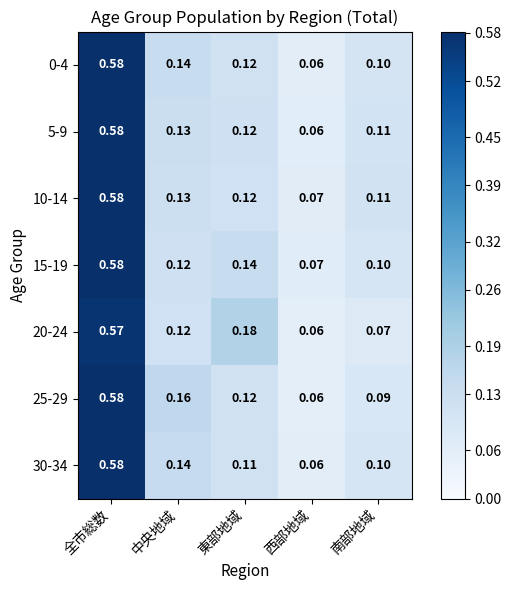

At which category is the sum across all series the highest?

全市総数